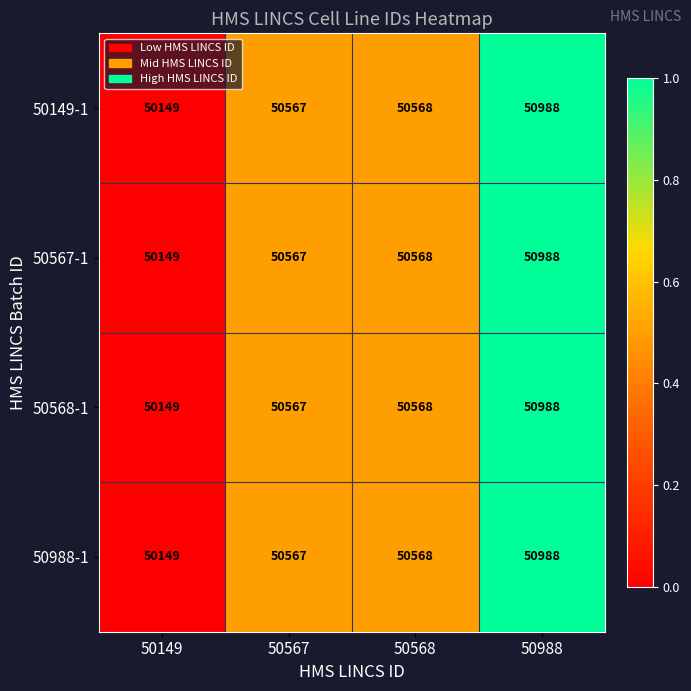

Reading left to right, transcribe all the data shown in this chart.

50149-1: 50149=50149	50567=50567	50568=50568	50988=50988
50567-1: 50149=50149	50567=50567	50568=50568	50988=50988
50568-1: 50149=50149	50567=50567	50568=50568	50988=50988
50988-1: 50149=50149	50567=50567	50568=50568	50988=50988